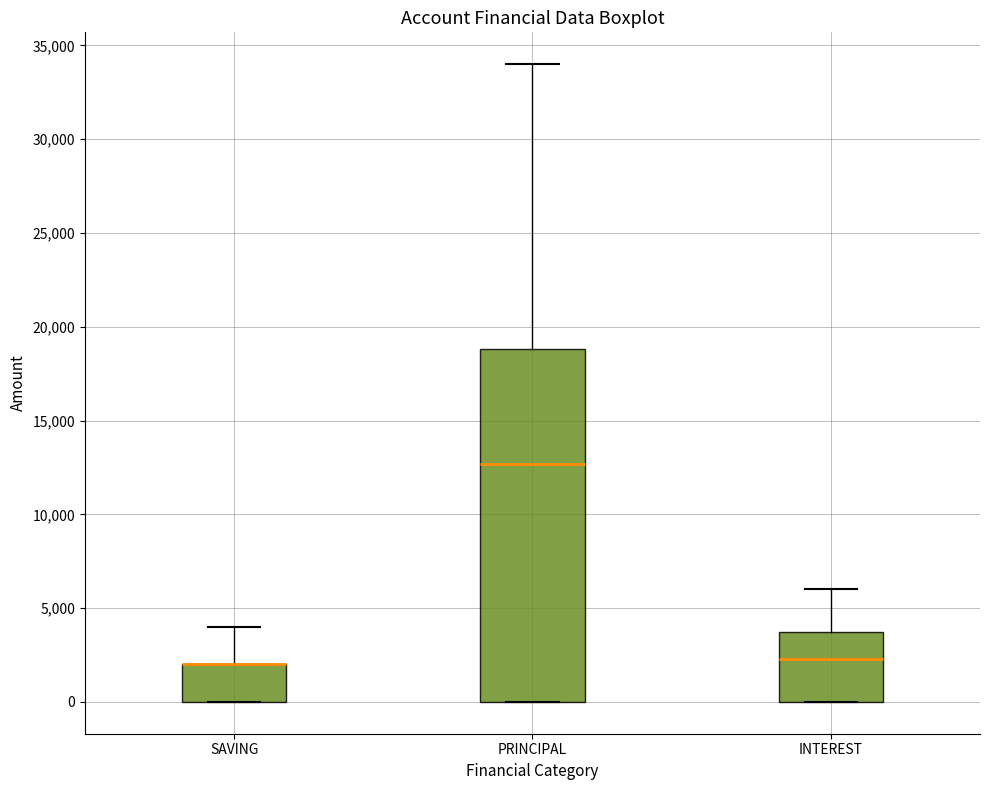

Reading left to right, transcribe this box plot: for each box, give where its median line is, the range the box spans, and where its two whiskers end, as read against the y-axis. The values are not printed on the chart, so give them approximately, as read against the axis.

SAVING: median 2000 (drawn on the box's upper edge), box 0 to 2000, whiskers 0 to 4000
PRINCIPAL: median 12500, box 0 to 19000, whiskers 0 to 34000
INTEREST: median 2500, box 0 to 3500, whiskers 0 to 6000